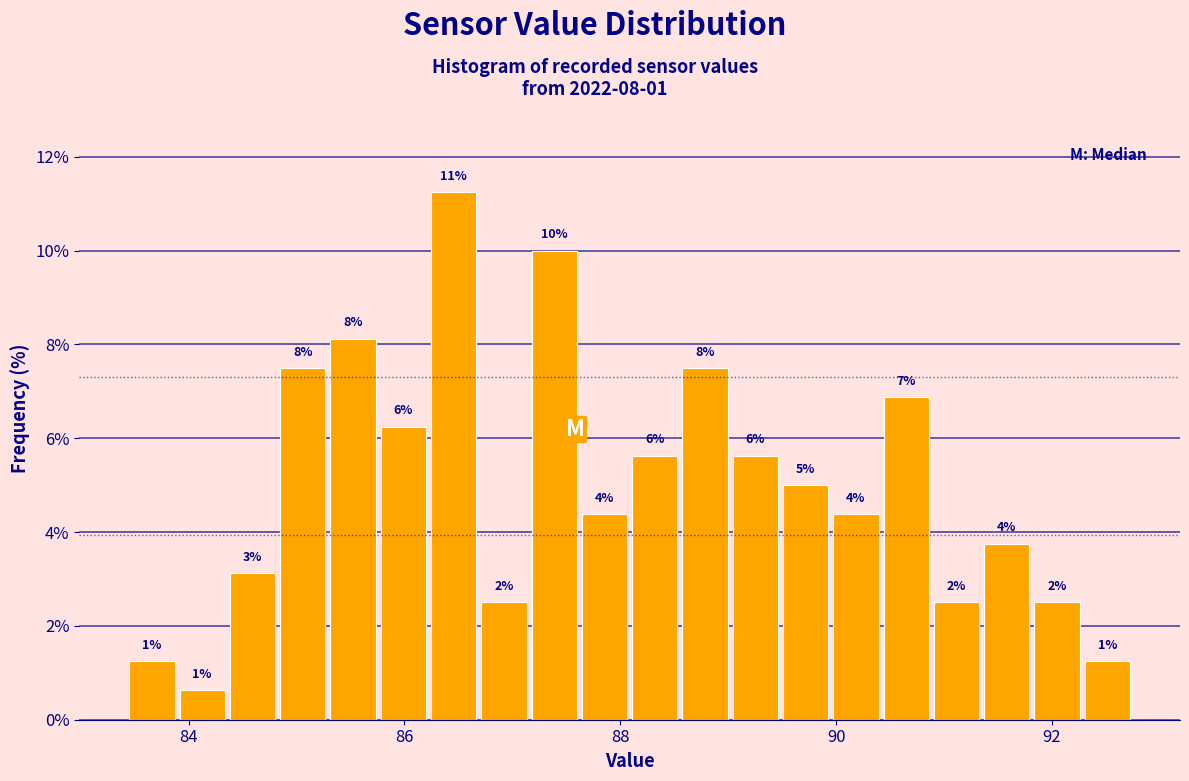

Around what value on the x-axis is the tallest bar? Give the approximate position of its centre, as read against the axis.

86.4